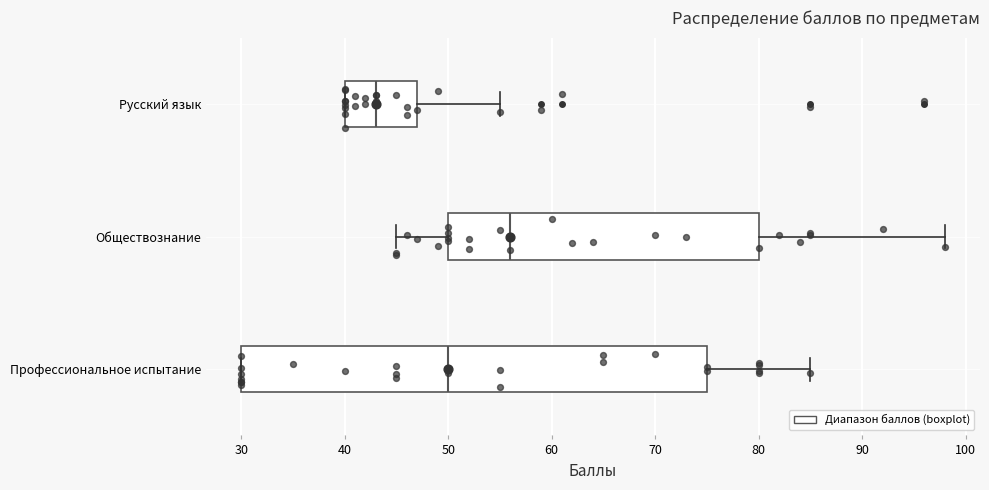

Reading bottom to top, read every box against the x-axis: the position of its median line, the range the box covers, and the ends of its whiskers. The values are not printed on the chart, so give them approximately, as read against the axis.

Профессиональное испытание: median 50, box 30 to 75, whiskers 30 to 85
Обществознание: median 56, box 50 to 80, whiskers 45 to 98
Русский язык: median 43, box 40 to 47, whiskers 40 to 55